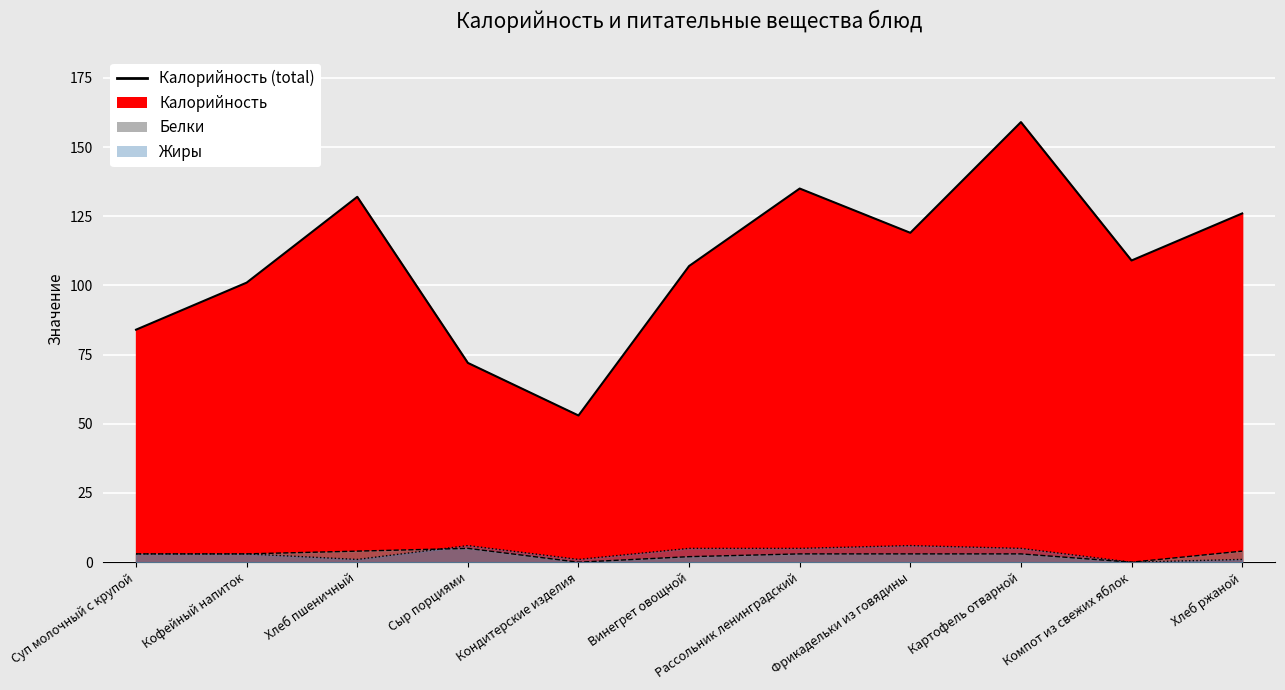

Read the Белки value at Фрикадельки из говядины.

3